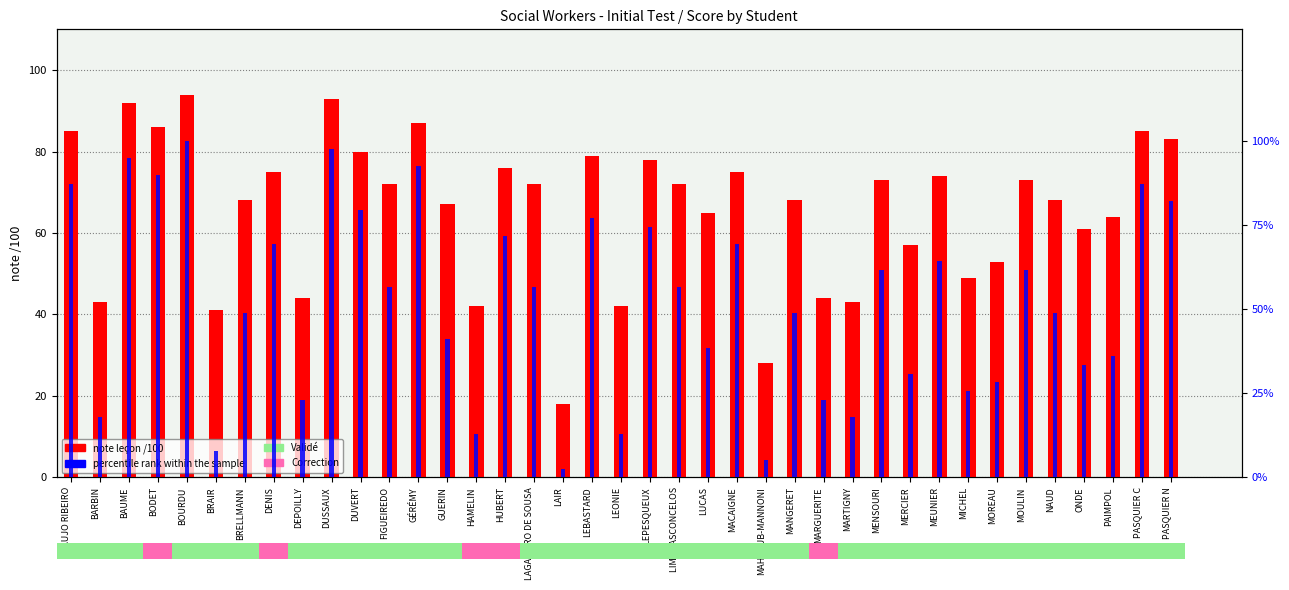

Reading left to right, transcribe all the data shown in this chart.

note leçon /100: 85.0	43.0	92.0	86.0	94.0	41.0	68.0	75.0	44.0	93.0	80.0	72.0	87.0	67.0	42.0	76.0	72.0	18.0	79.0	42.0	78.0	72.0	65.0	75.0	28.0	68.0	44.0	43.0	73.0	57.0	74.0	49.0	53.0	73.0	68.0	61.0	64.0	85.0	83.0
percentile rank within the sample: 87.2	17.9	94.9	89.7	100.0	7.7	48.7	69.2	23.1	97.4	79.5	56.4	92.3	41.0	12.8	71.8	56.4	2.6	76.9	12.8	74.4	56.4	38.5	69.2	5.1	48.7	23.1	17.9	61.5	30.8	64.1	25.6	28.2	61.5	48.7	33.3	35.9	87.2	82.1